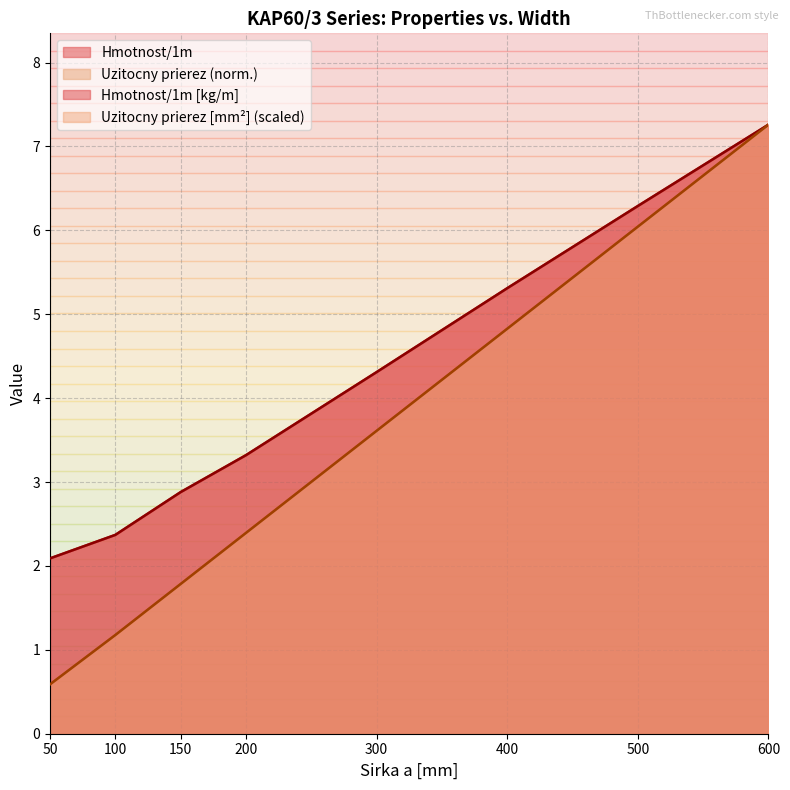

What is the sum of all Uzitocny prierez values?

27.7